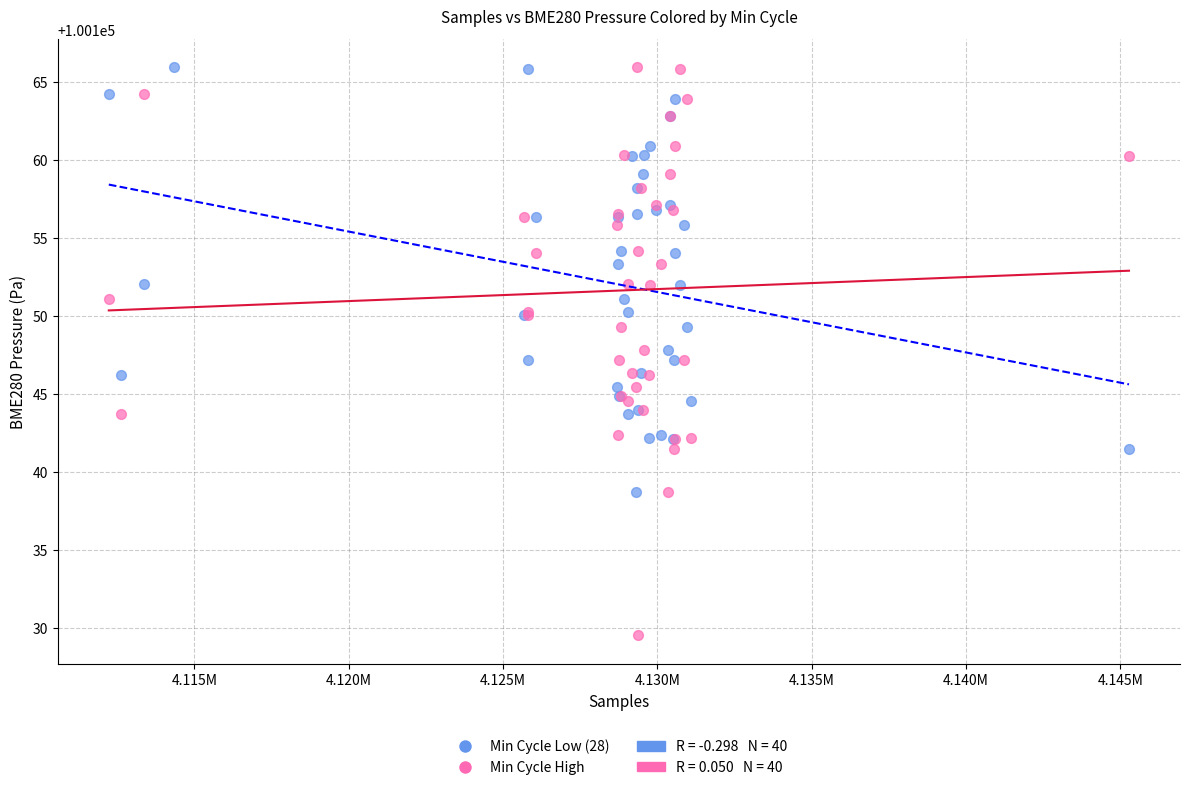

Which series contains the lowest Y value?

Min Cycle High